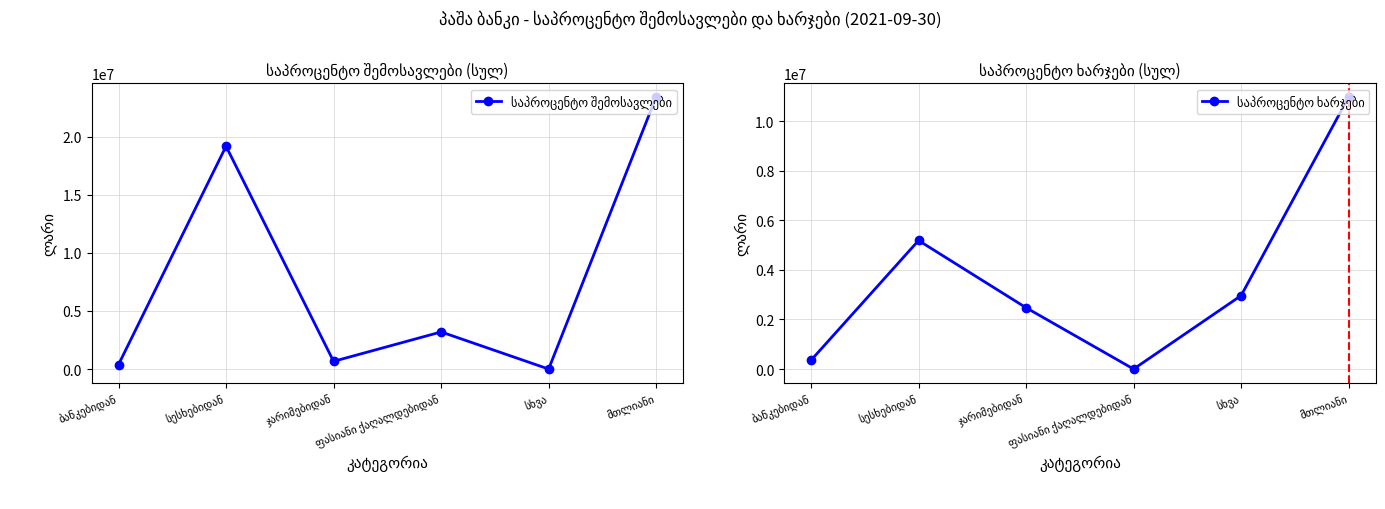

Between სხვა and ჯარიმებიდან, which is larger?

ჯარიმებიდან